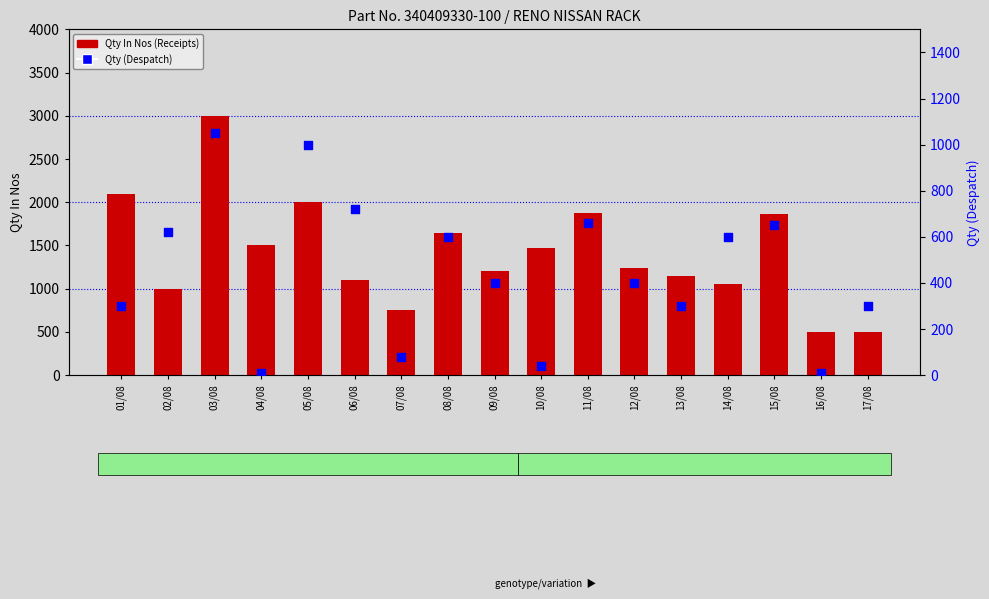

At how many categories does at least one series exceed 1868?

4